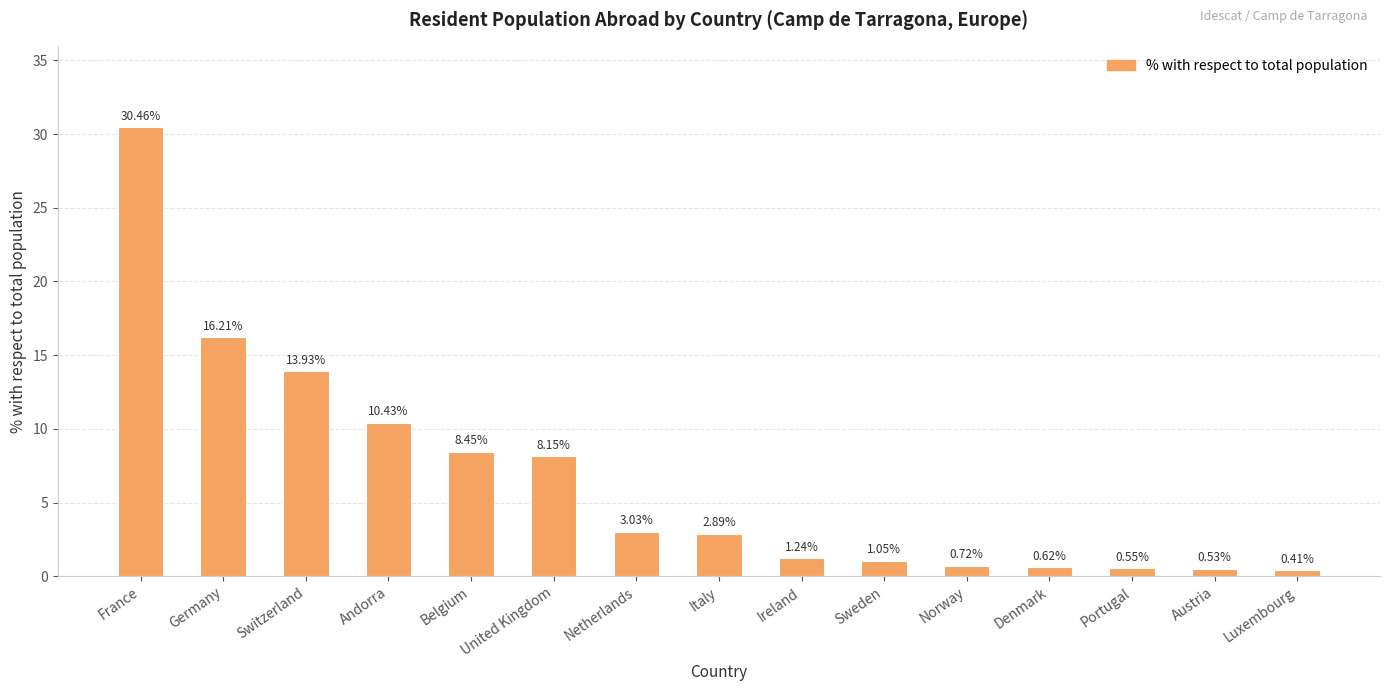

What is the difference between the second highest and minimum values?

15.8